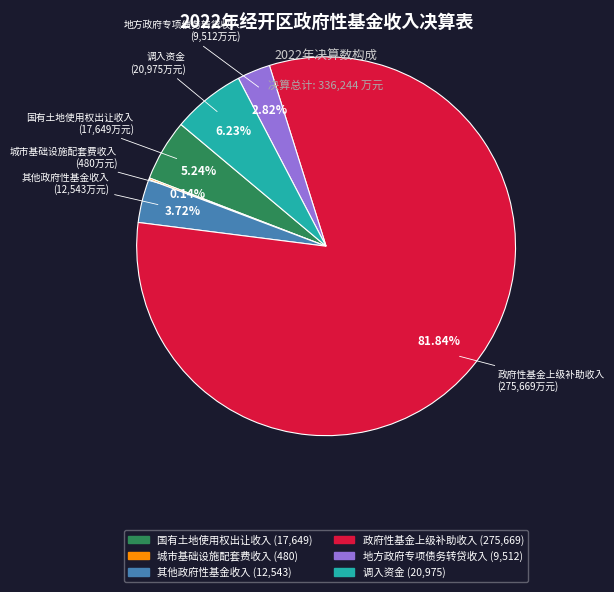

What is the majority slice?

政府性基金上级补助收入